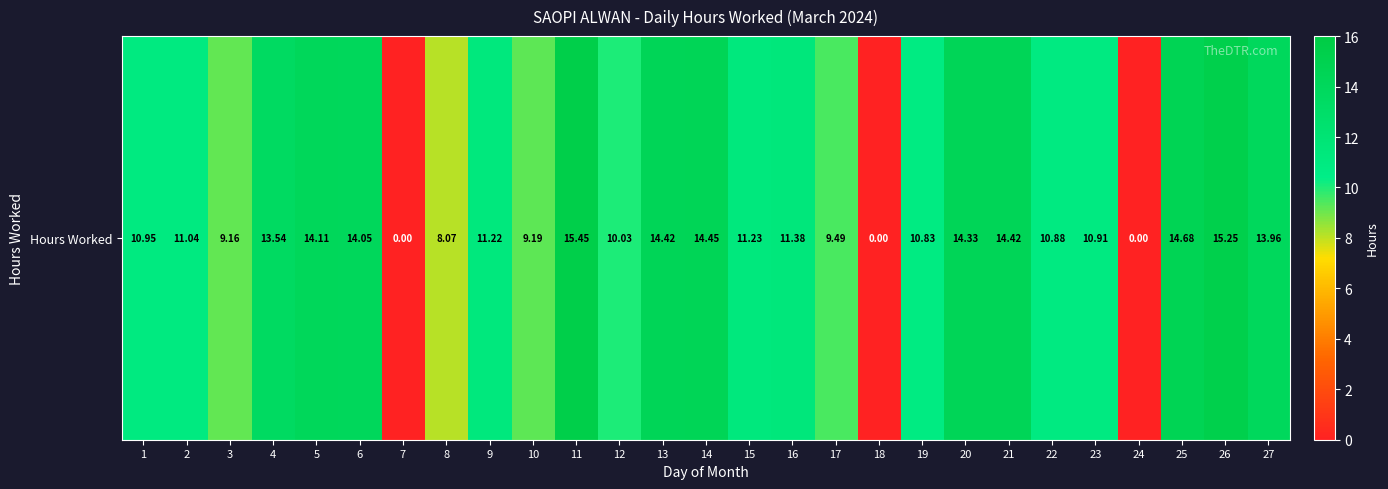

Rank the categories by value from lowest to highest.

7, 18, 24, 8, 3, 10, 17, 12, 19, 22, 23, 1, 2, 9, 15, 16, 4, 27, 6, 5, 20, 13, 21, 14, 25, 26, 11